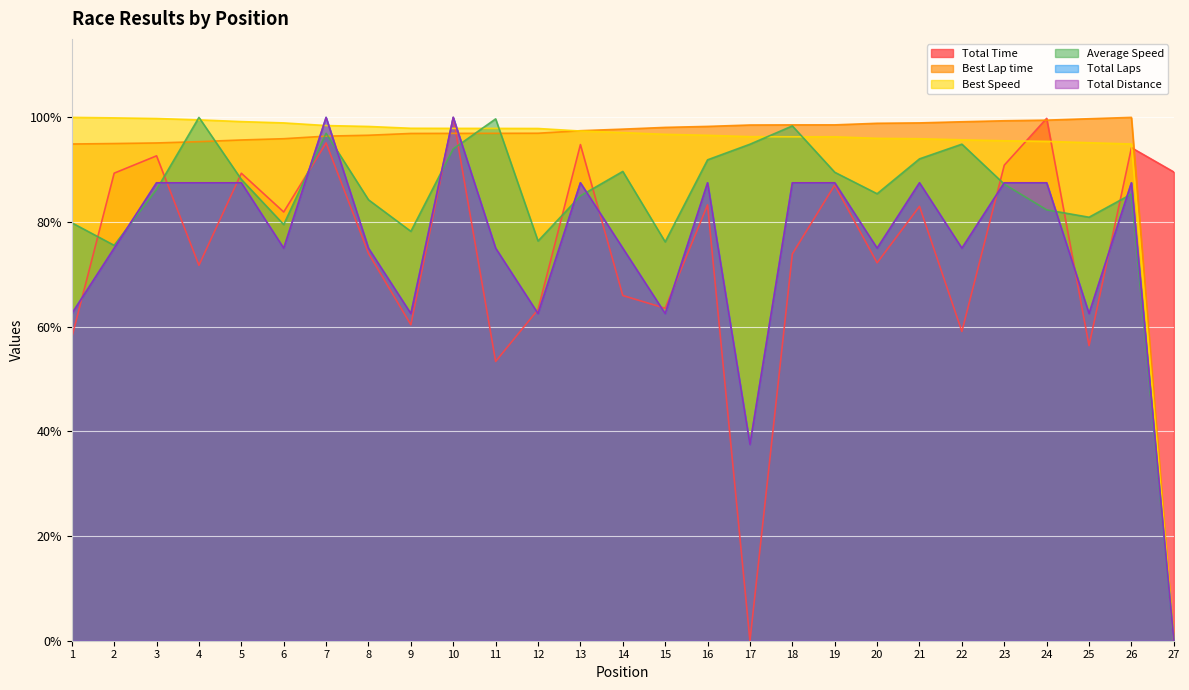

After their last crossing, which series has the higher values: Average Speed or Best Lap time?

Best Lap time